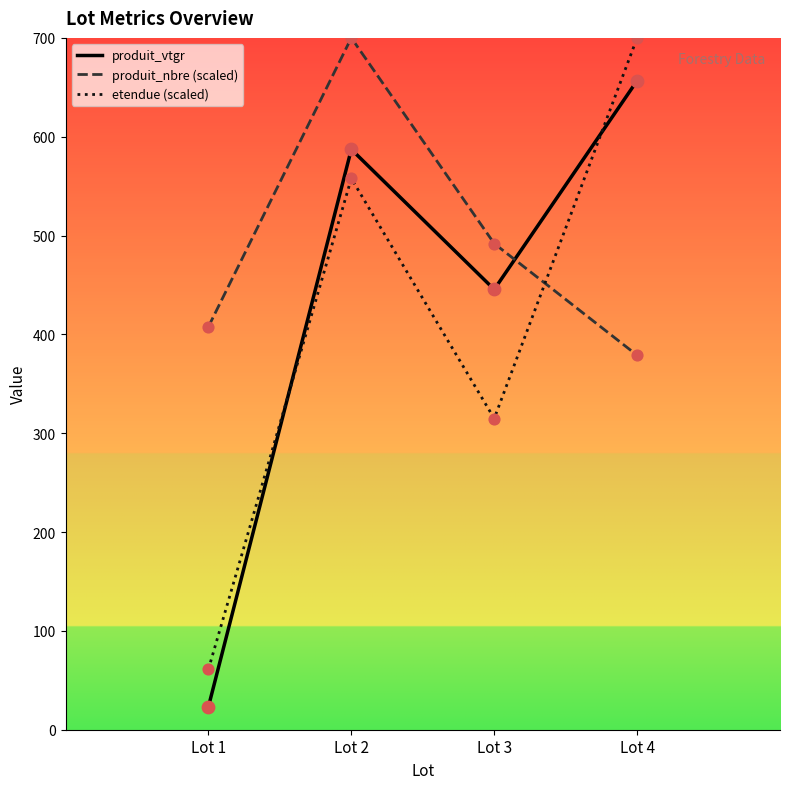

Which series has the widest spread of values?

etendue (scaled)